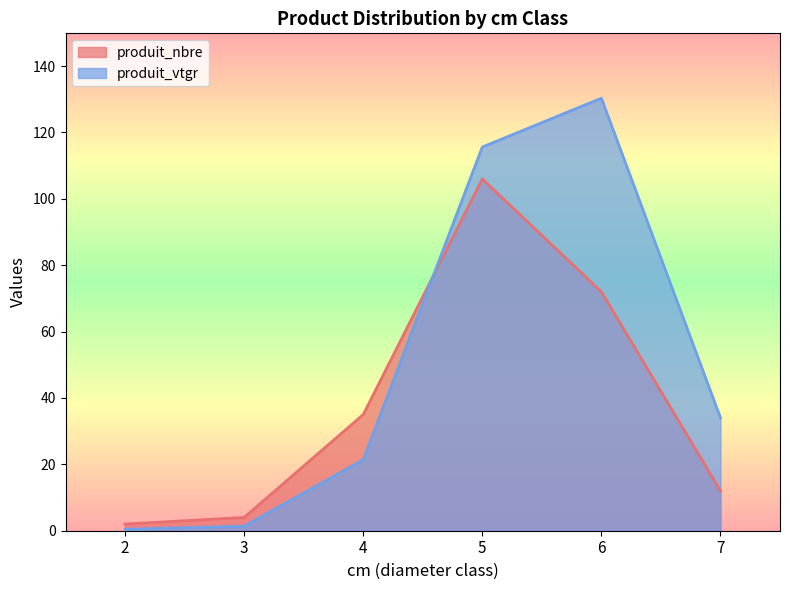

Which series has the widest spread of values?

produit_vtgr